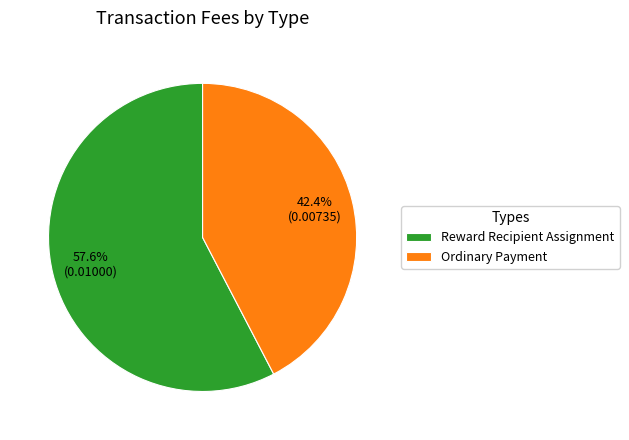

What is the largest slice in the pie chart?

Reward Recipient Assignment